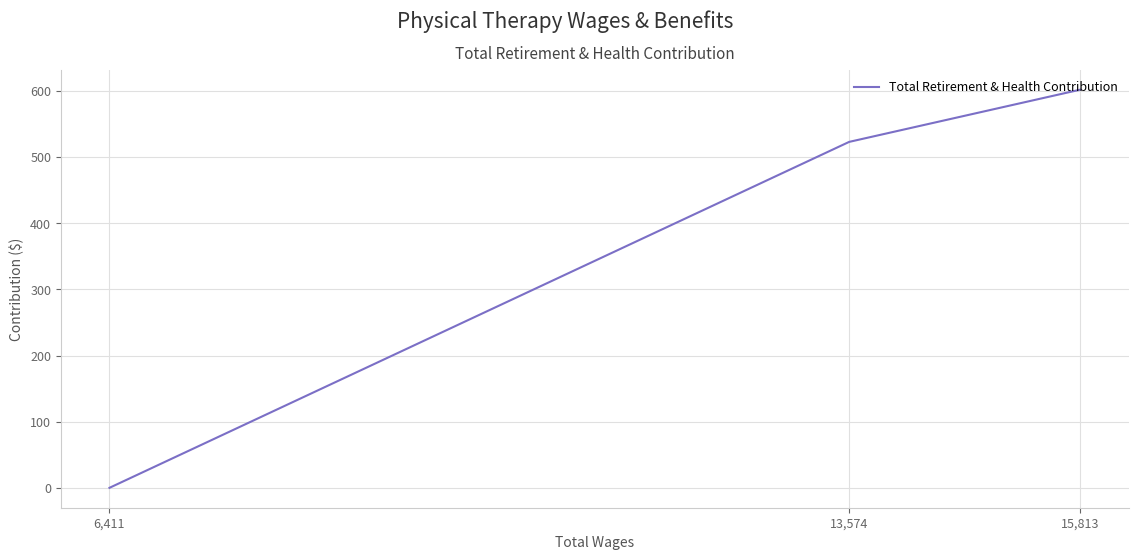

Which category has the lowest value across all series?

6,411